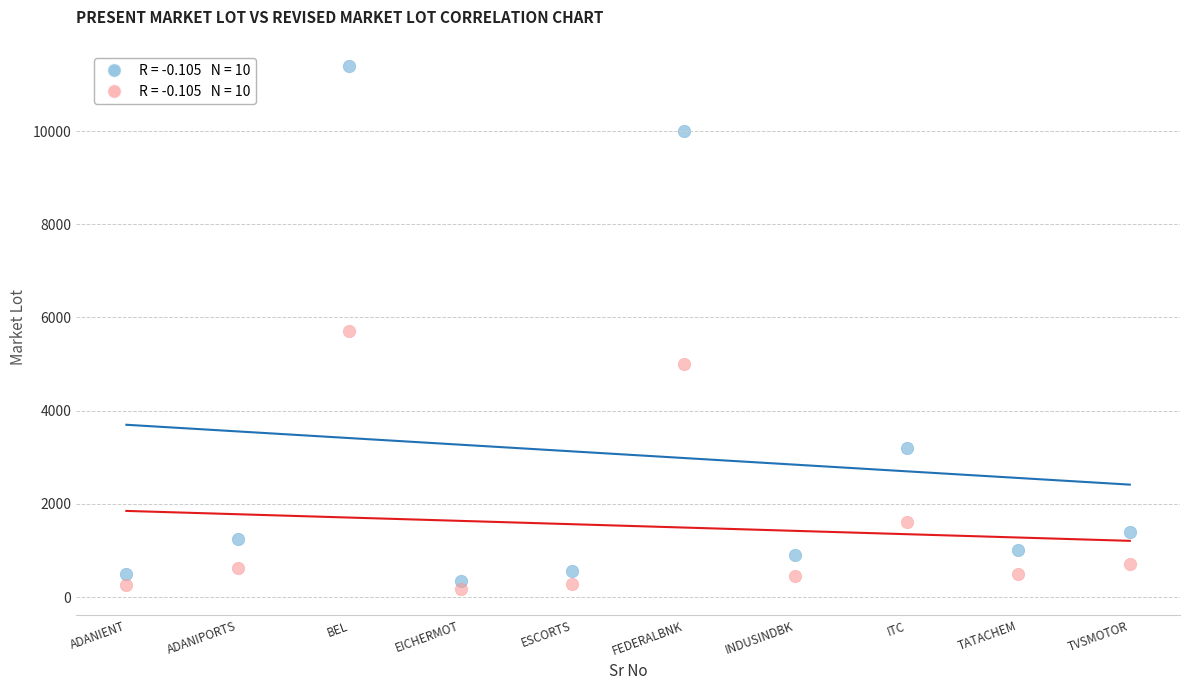

Across all data points, what is the range of X values (max minus min)?

9